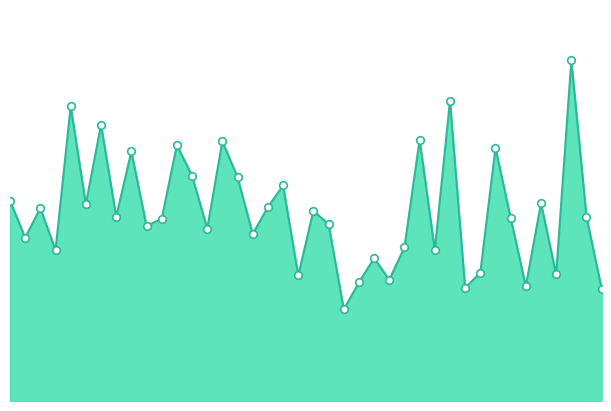

Is this an area chart (filled region under the line)?

Yes